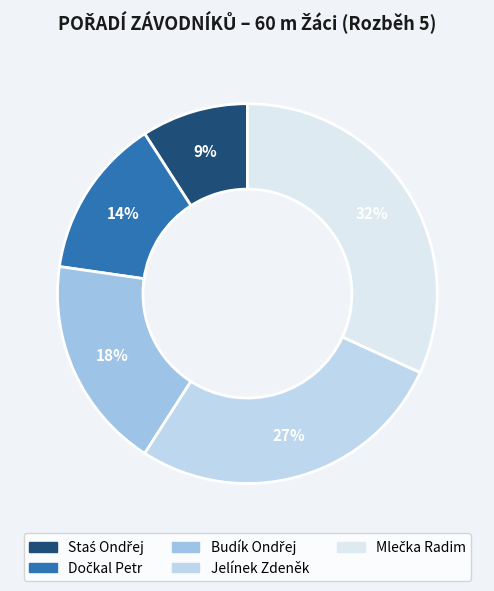

True or false: Staś Ondřej accounts for 16% of the total.

False